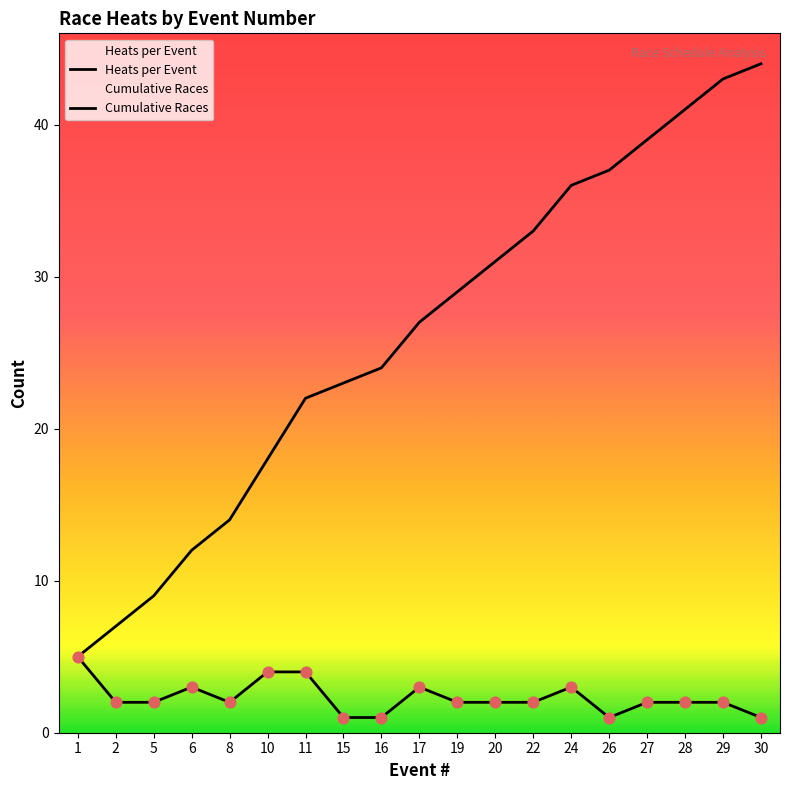

At how many categories does at least one series exceed 31?

7